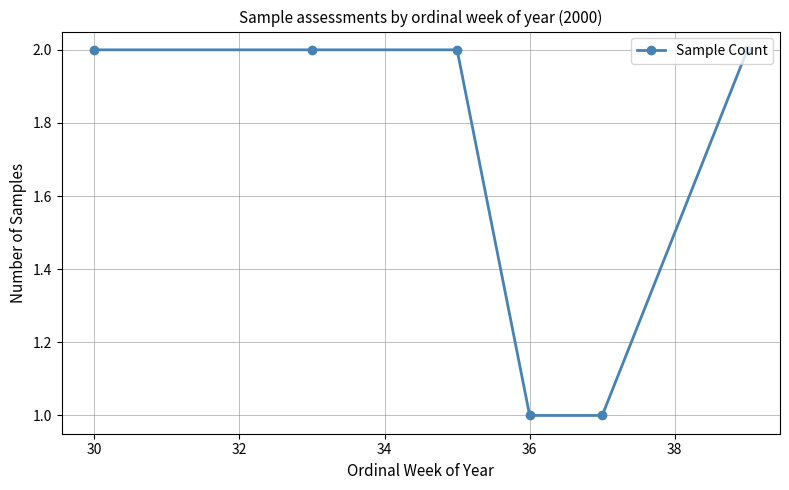

How many distinct data groups are displayed?

1